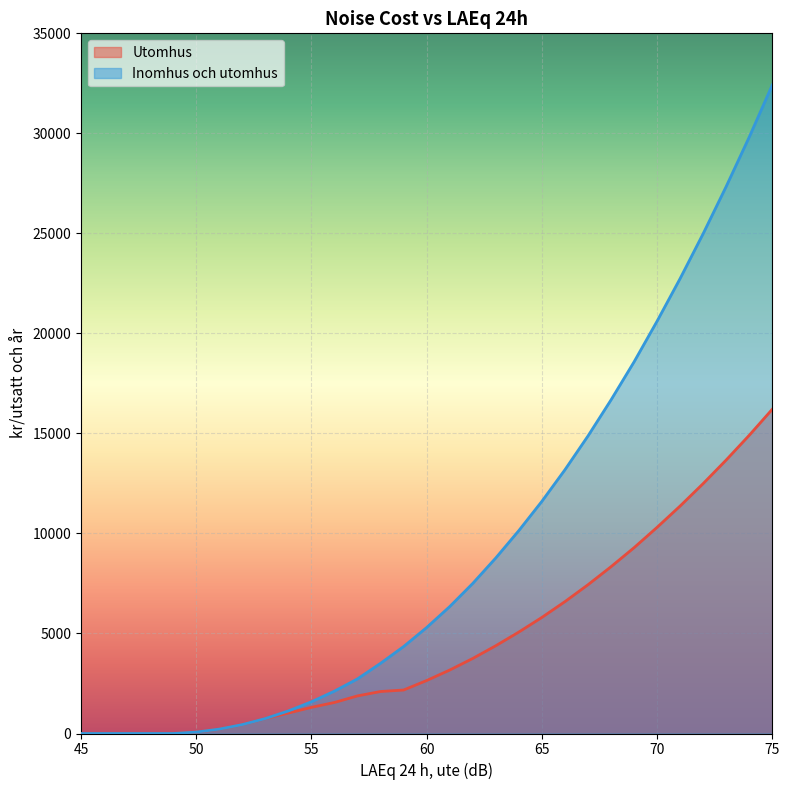

Is the value of Inomhus och utomhus at 73 greater than the value of Utomhus at 58?

Yes